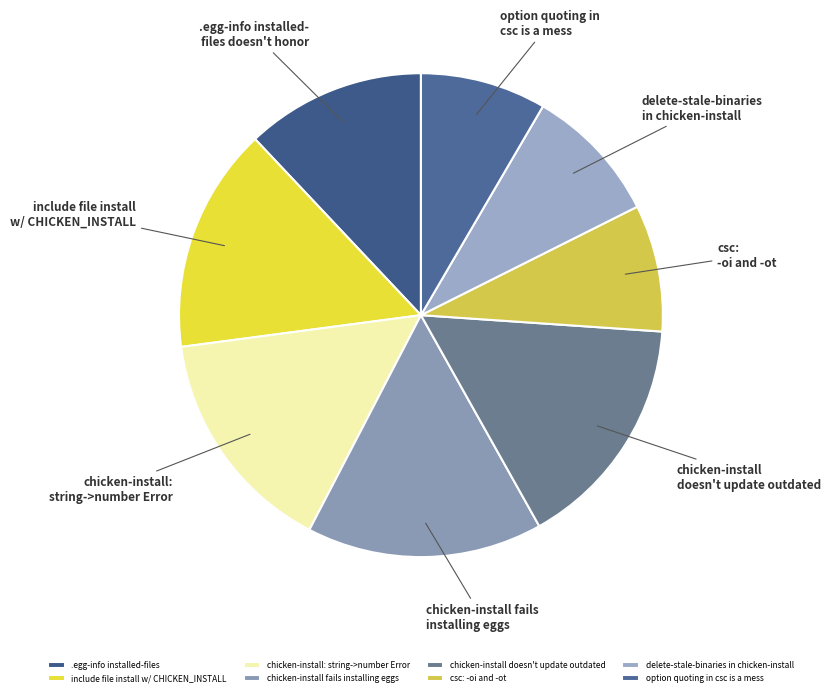

Is there any slice that represents more than half of the pie?

No